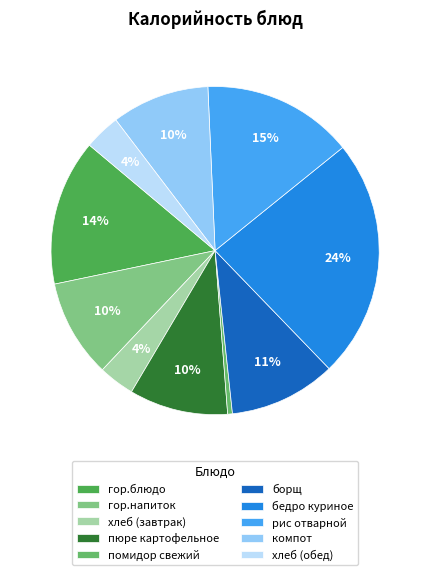

True or false: борщ accounts for 11% of the total.

True